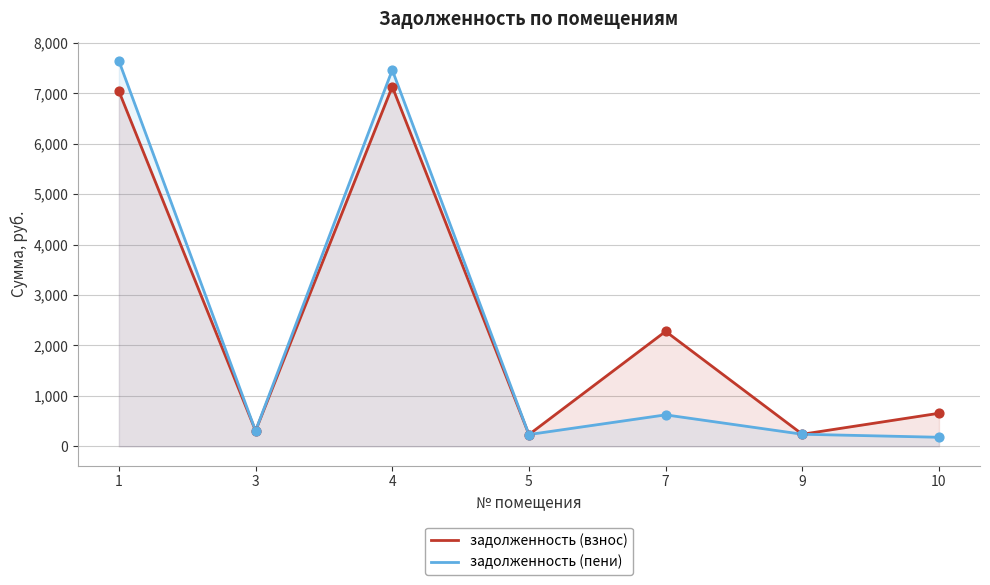

Is the value of задолженность (пени) at 5 greater than the value of задолженность (взнос) at 9?

No